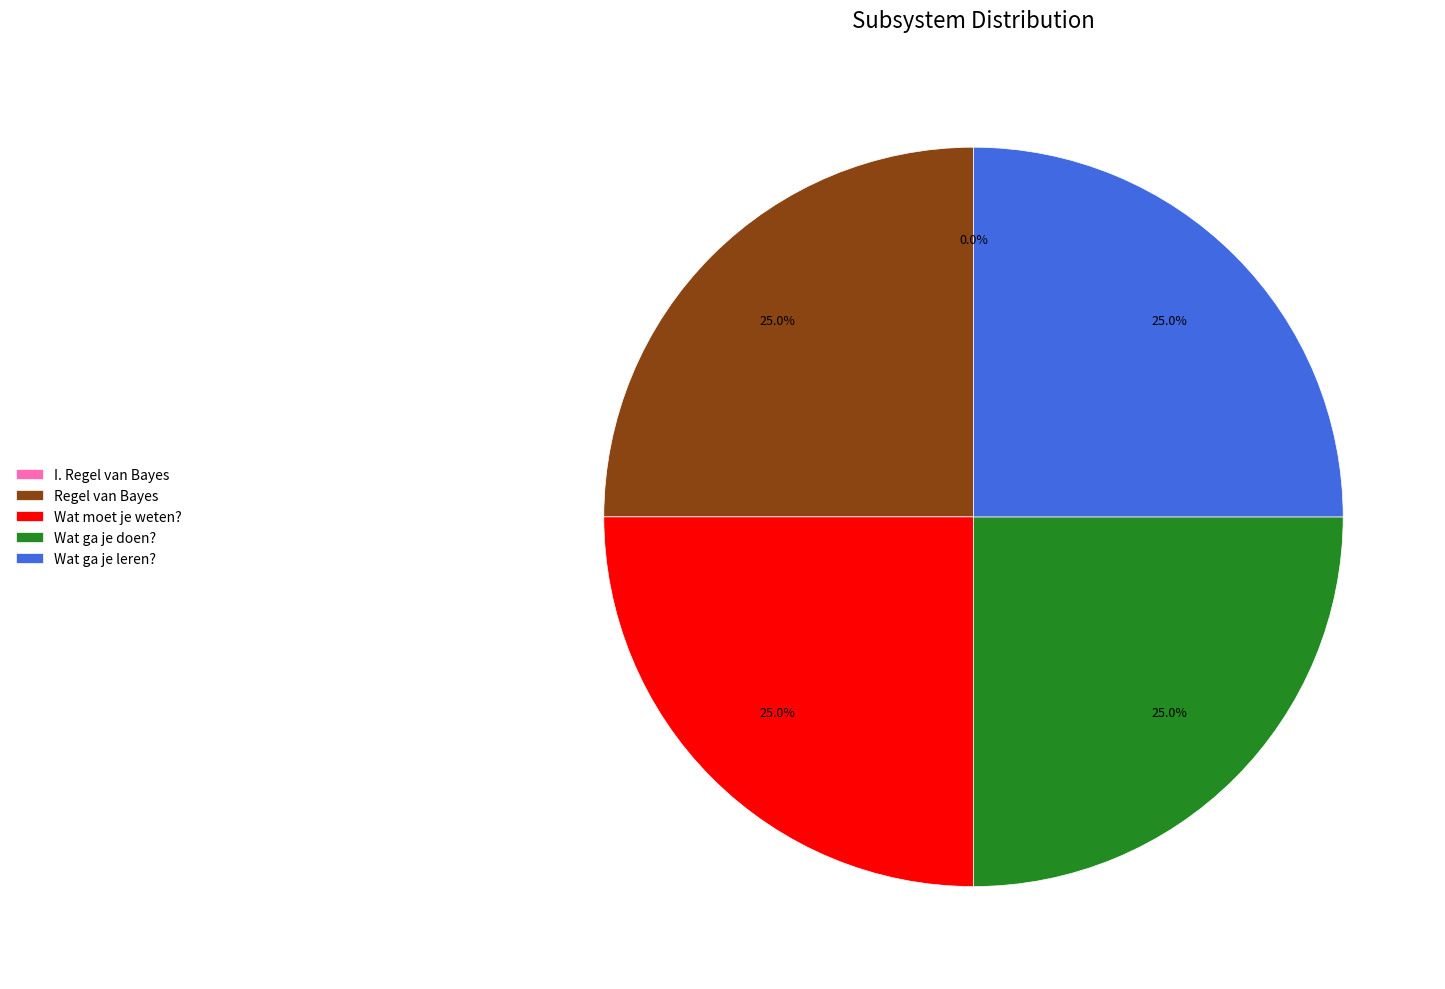

What is the ratio of the value at Regel van Bayes to the value at Wat ga je leren??

1.0